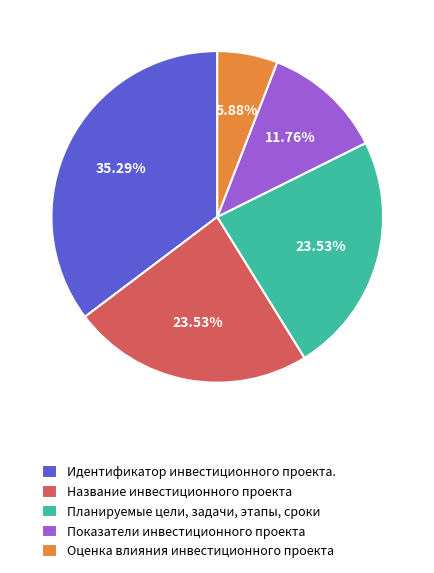

Does any single category account for the majority?

No